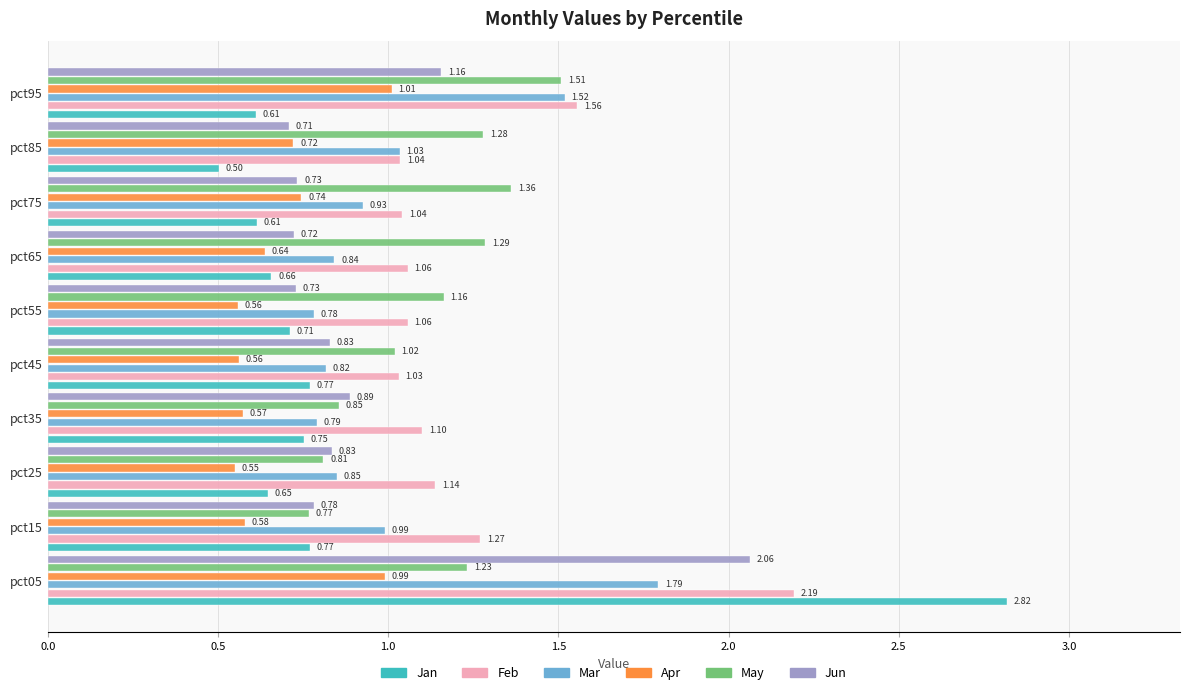

Which series has the largest range (max minus min)?

Jan